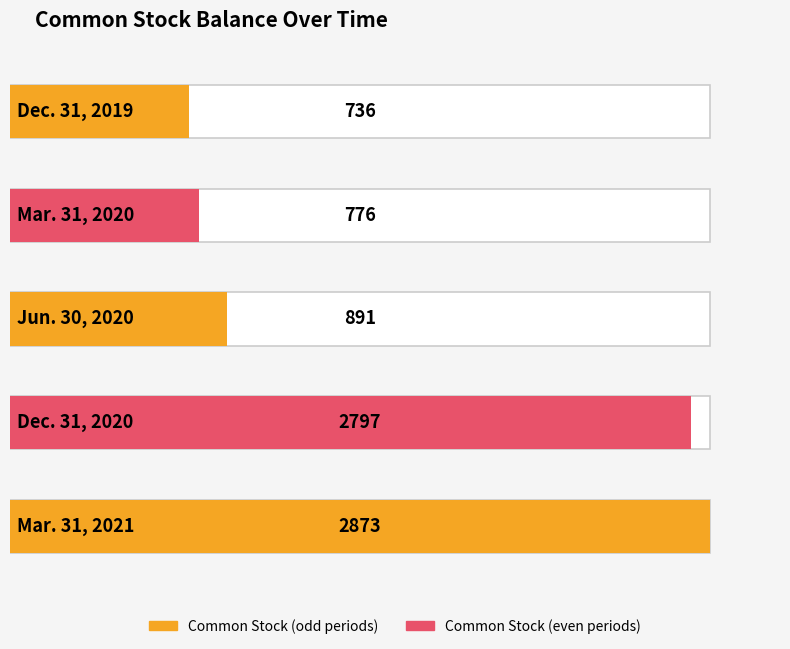

What is the value of the 2nd bar from the left?

776